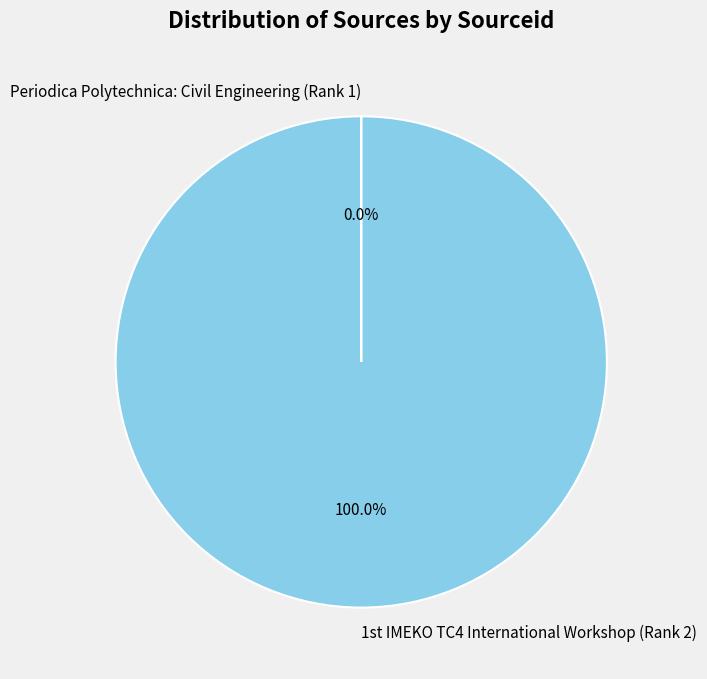

Is there any slice that represents more than half of the pie?

Yes